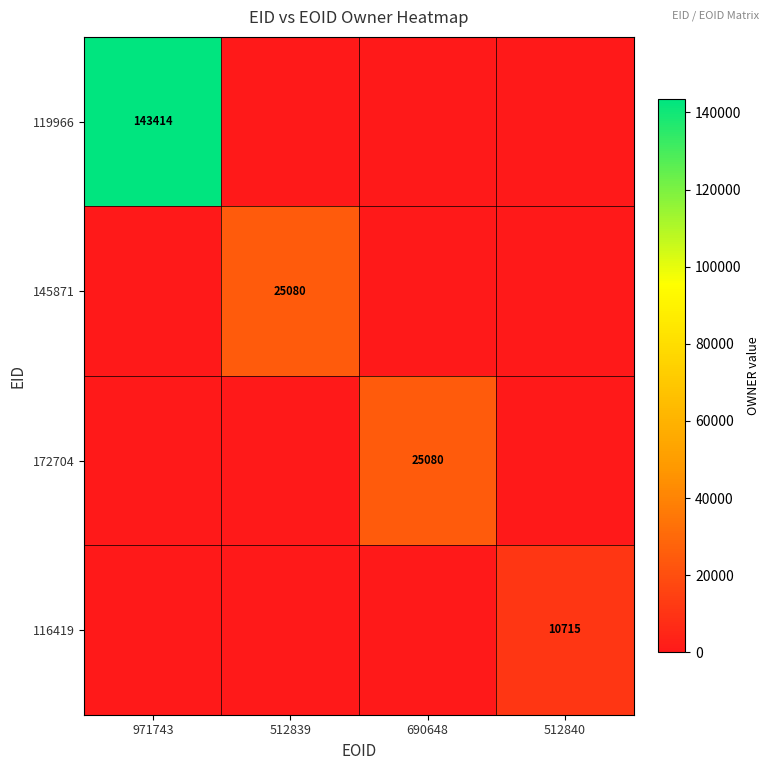

The value of 116419 at 512840 is 18577. True or false?

False